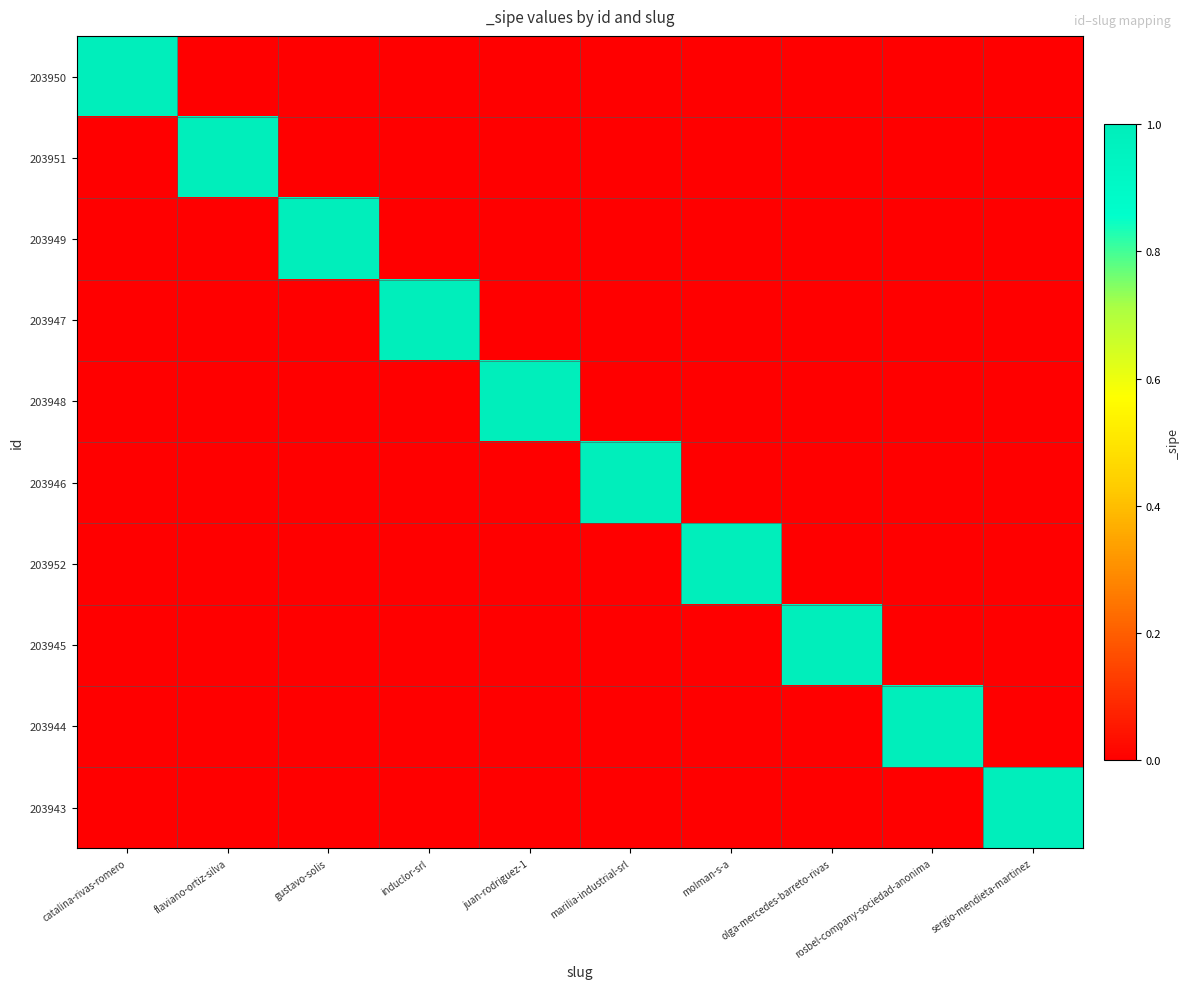

List the series in order of their peak value, lowest first.

203950, 203951, 203949, 203947, 203948, 203946, 203952, 203945, 203944, 203943